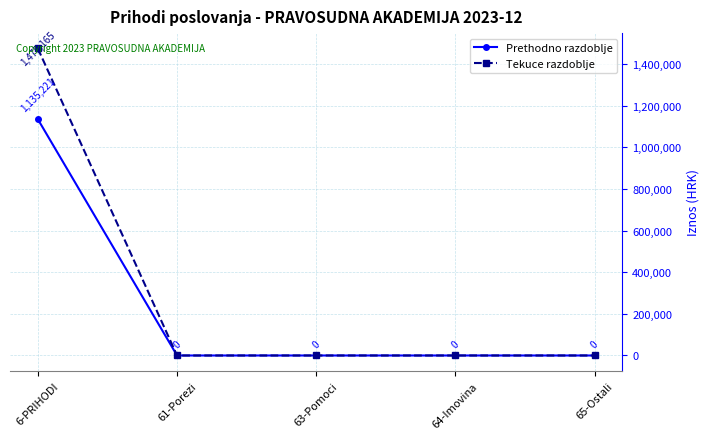

True or false: Prethodno razdoblje has more than 0 interior local peaks.

False